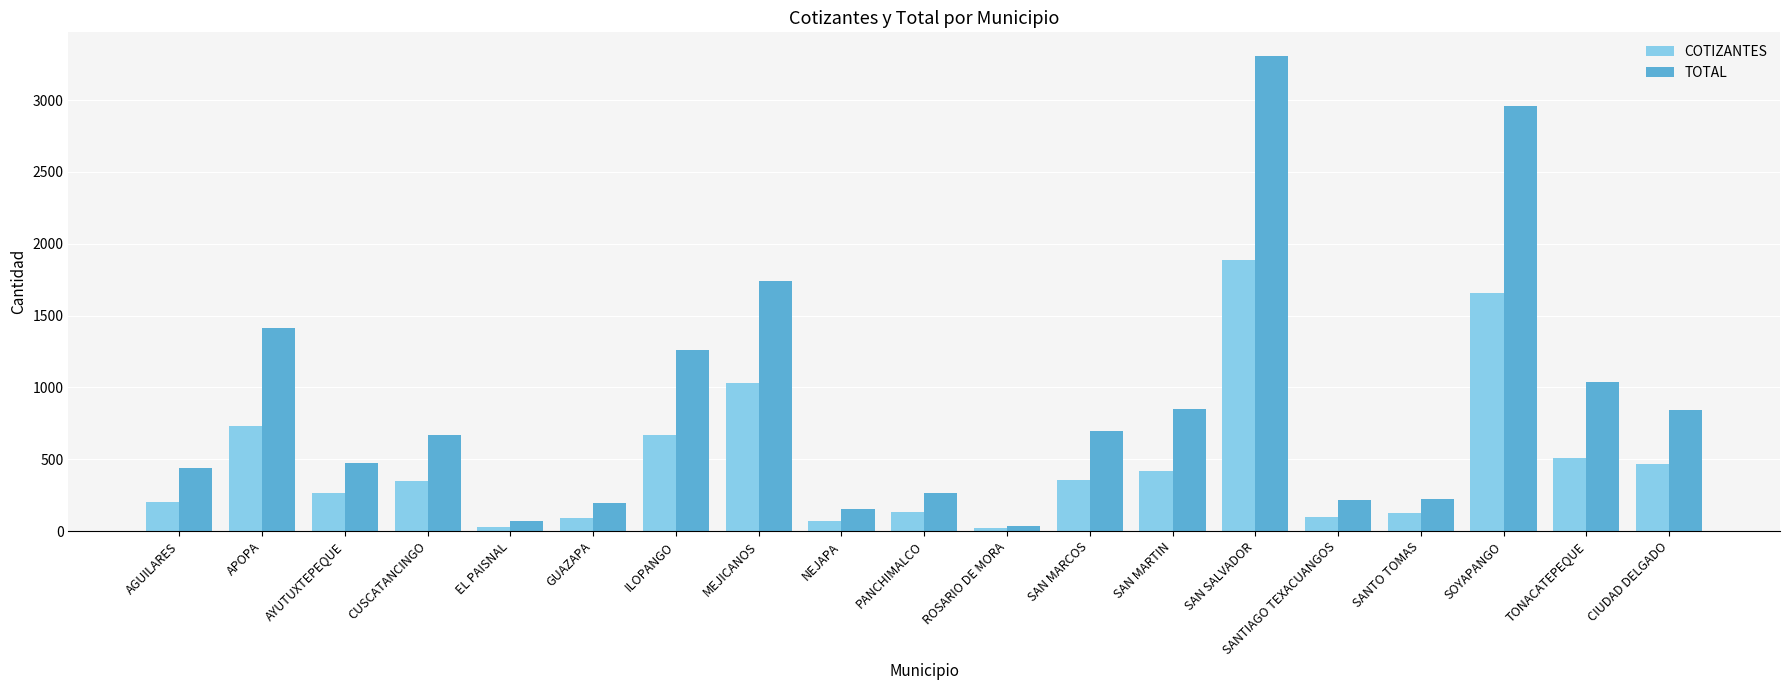

Are the bars horizontal?

No